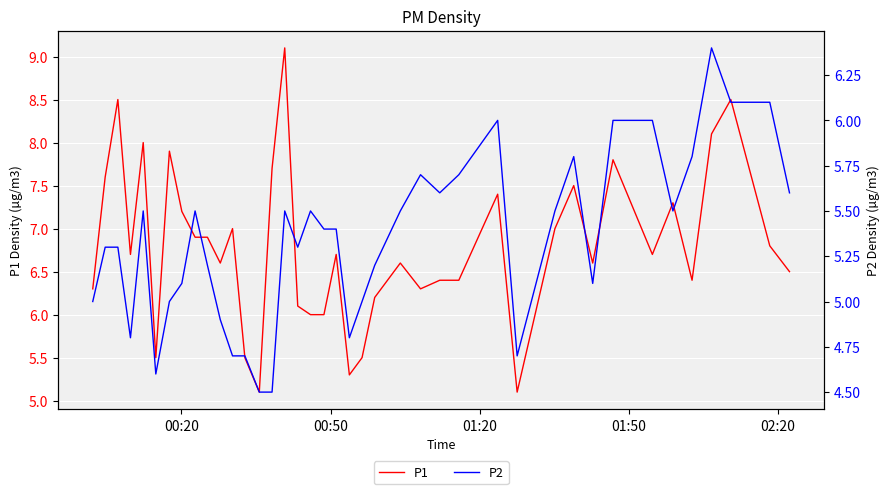

What is the highest value of the P1 series?

9.1